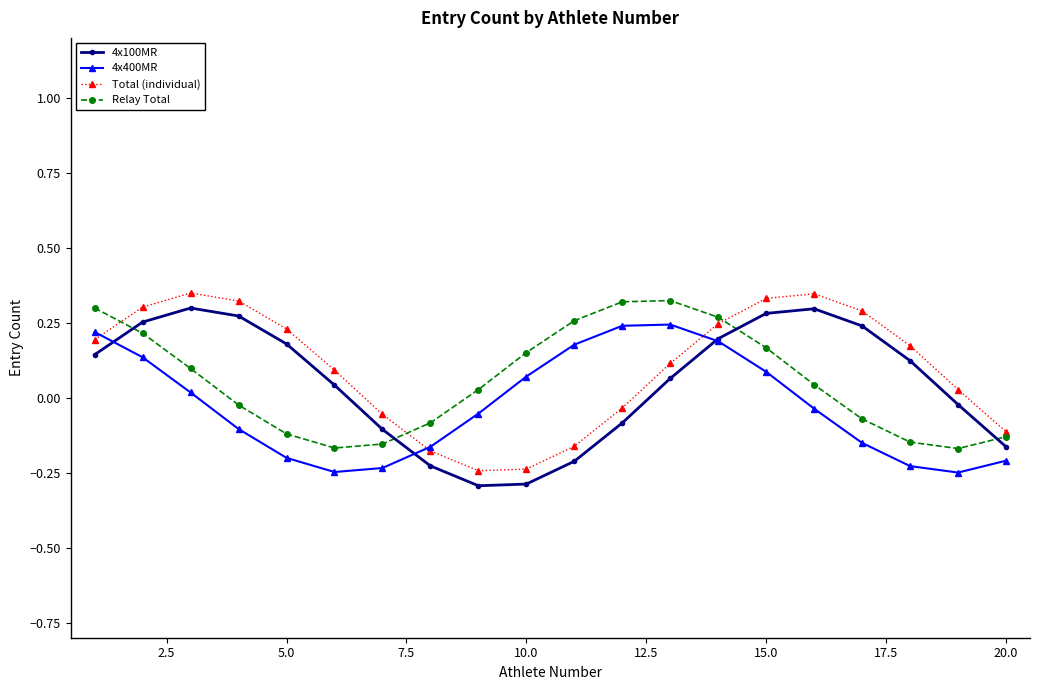

True or false: Relay Total has more than 2 interior local peaks.

False